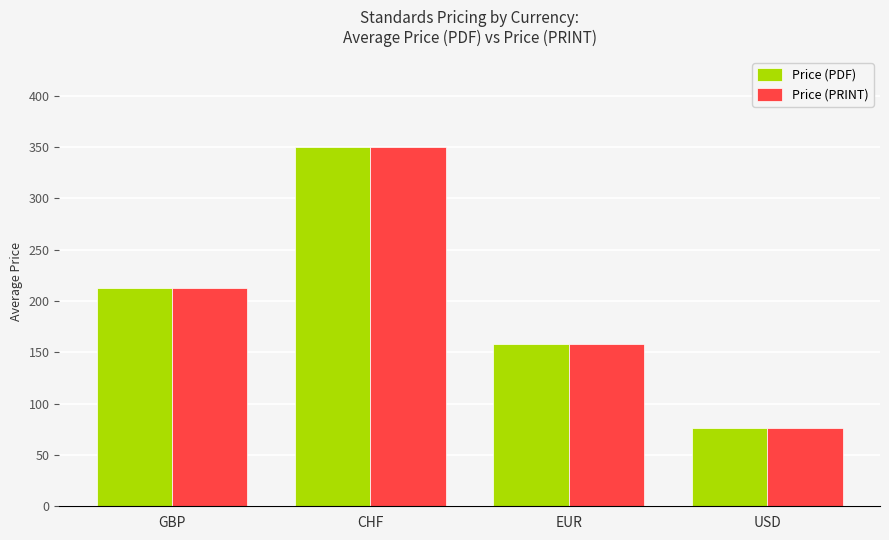

What are all the series names shown in the legend?

Price (PDF), Price (PRINT)